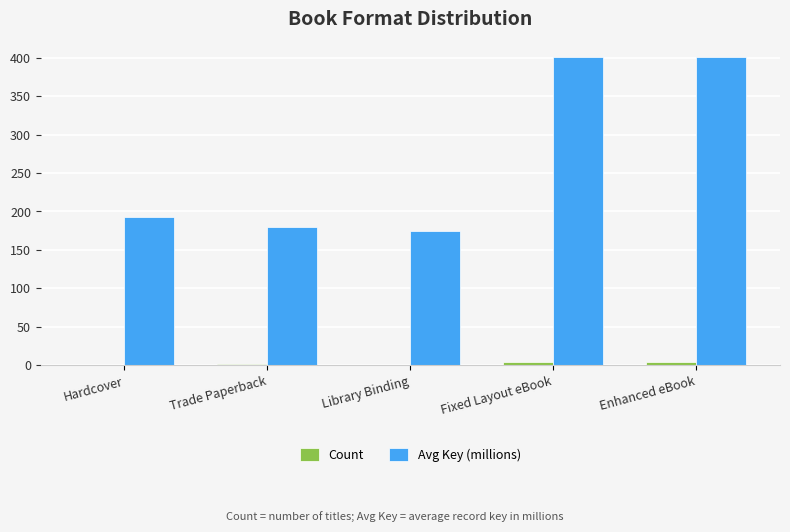

The value of Count at Library Binding is 1.0. True or false?

True